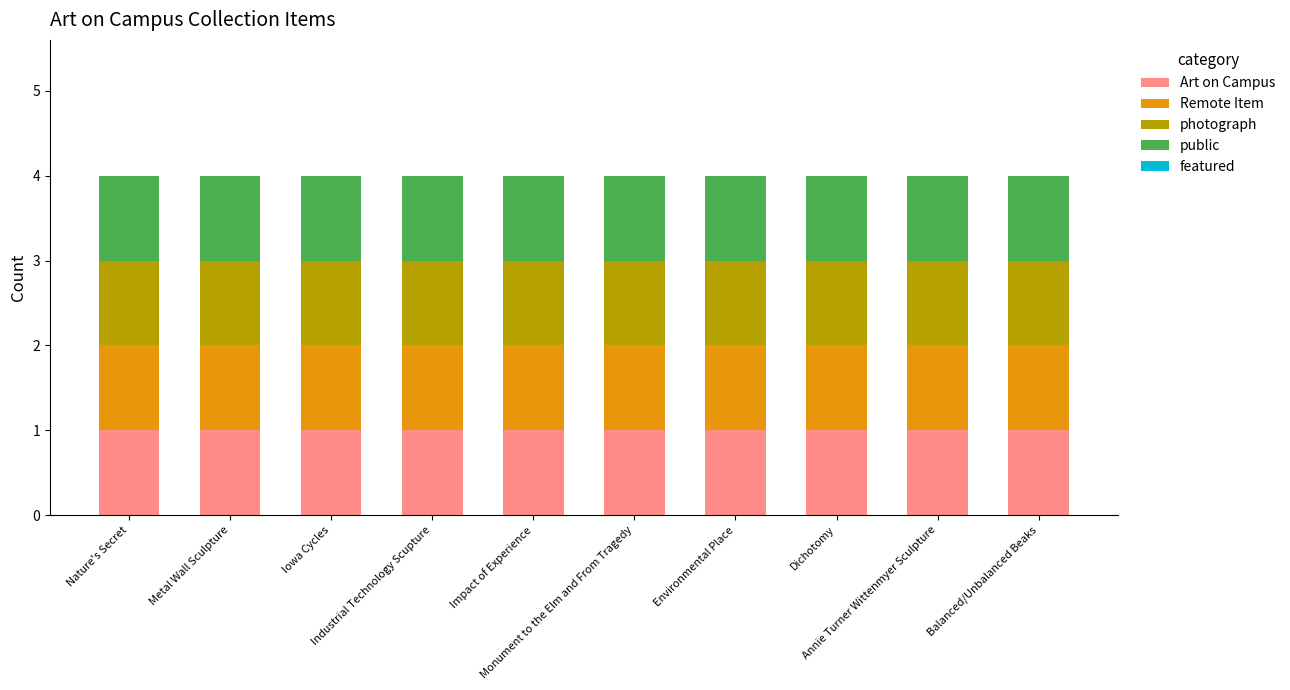

How many groups of bars are there?

10